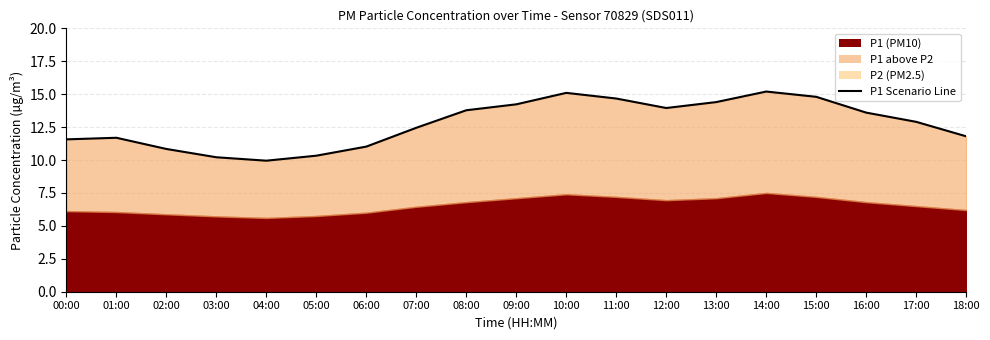

True or false: the data has more than 0 interior local peaks.

True